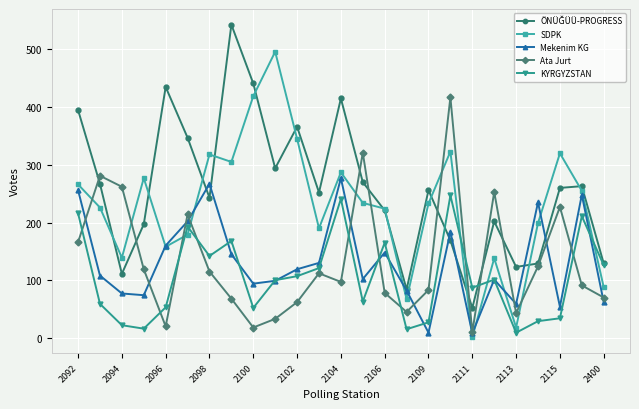

True or false: SDPK and KYRGYZSTAN intersect in this chart.

True